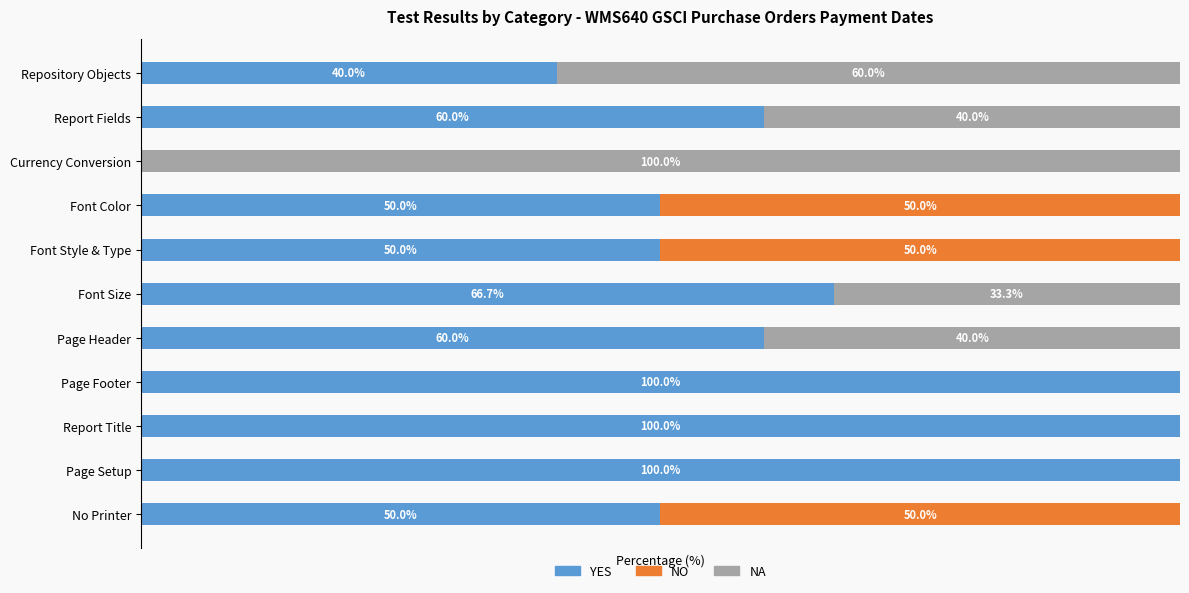

What are all the series names shown in the legend?

YES, NO, NA